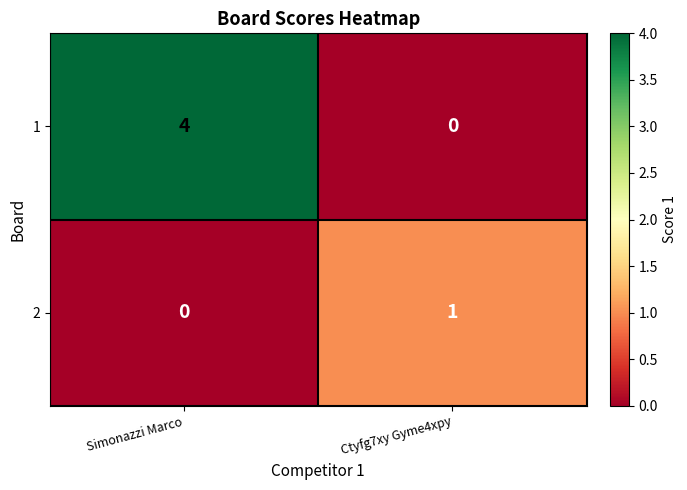

At how many categories does at least one series exceed 2?

1